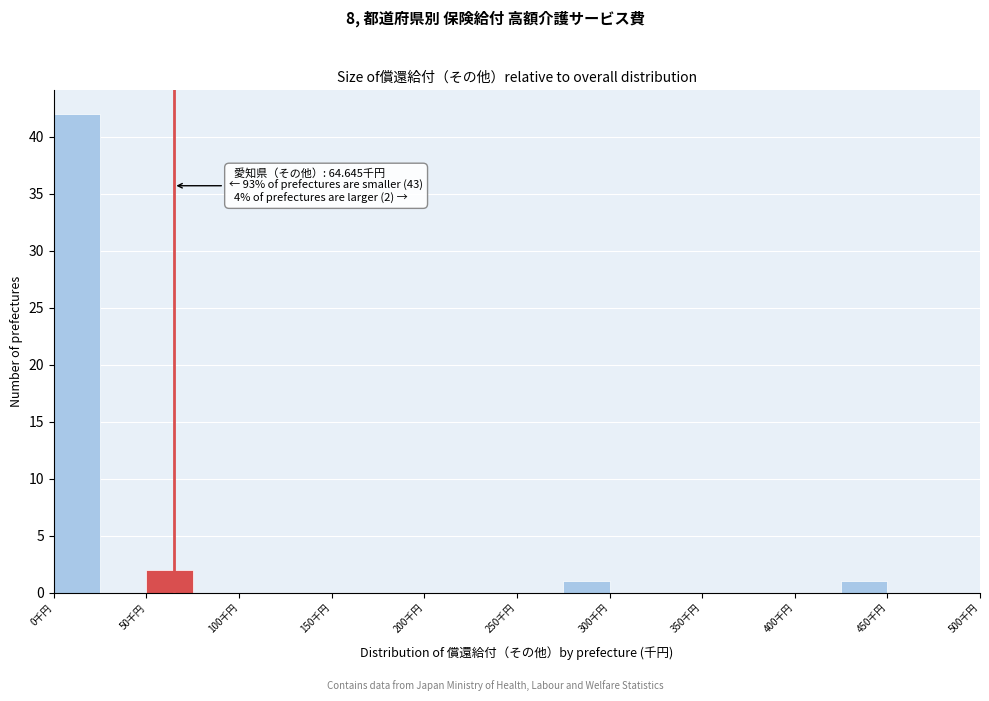

Over which range of the x-axis is the bar tallest?

0 to 25